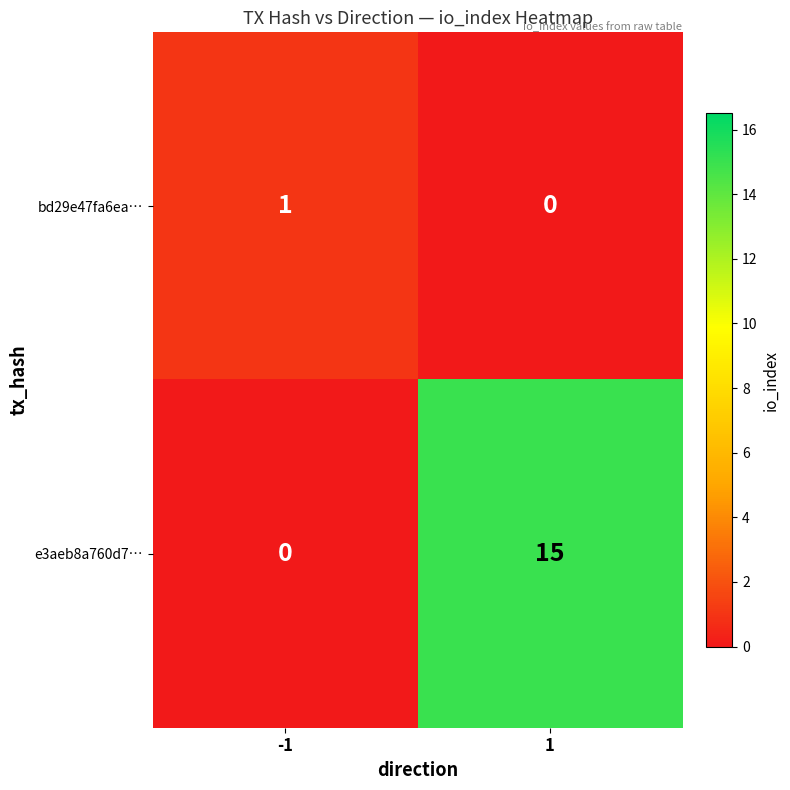

The bd29e47fa6ea… series shows -1 at 1. True or false?

False